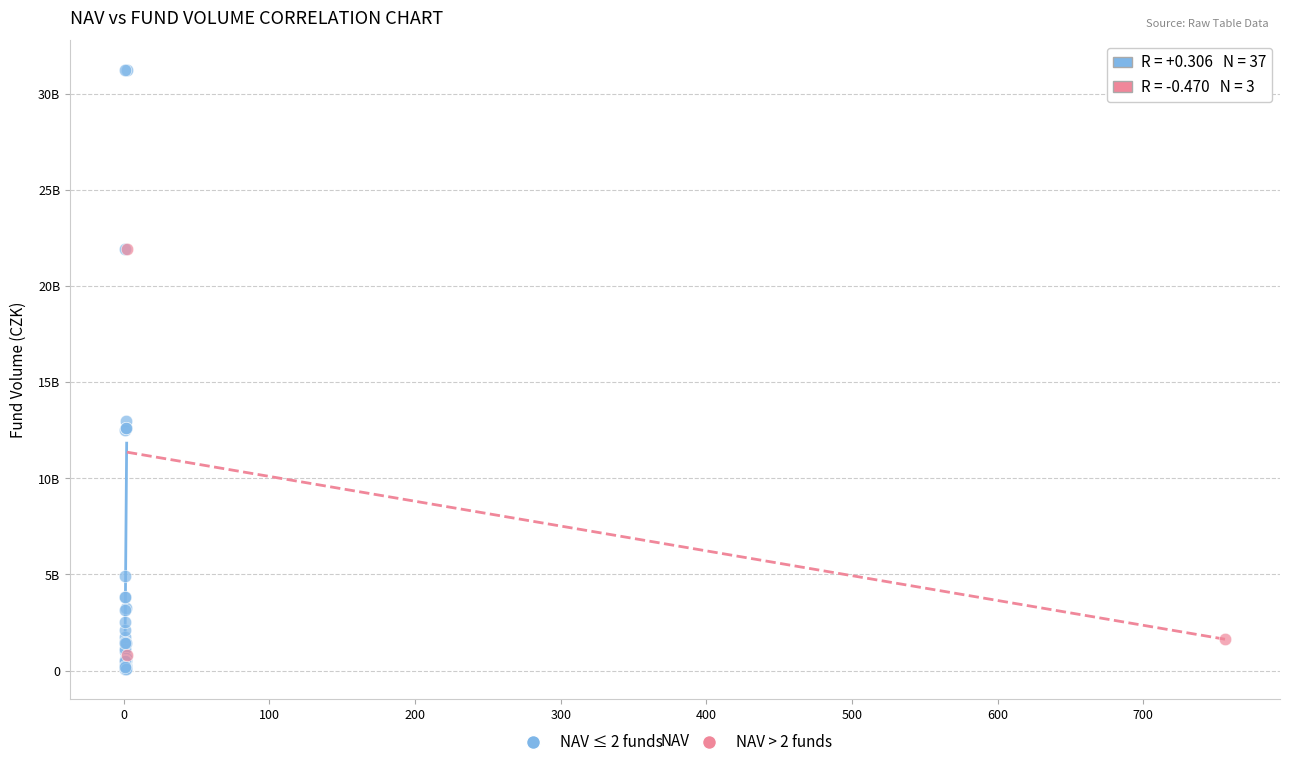

Which series has the widest spread of Y values?

NAV ≤ 2 funds